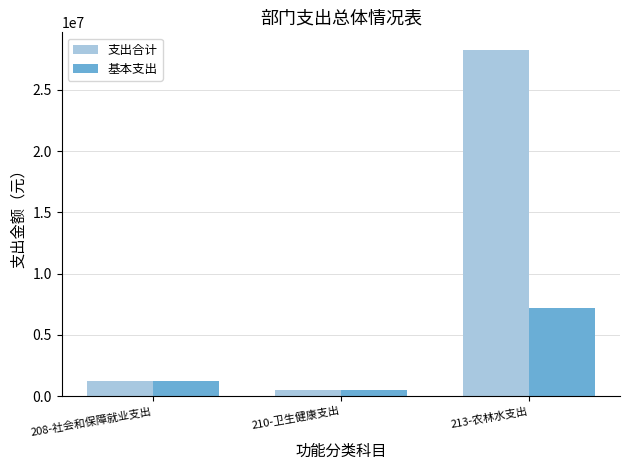

What is the minimum value for 支出合计?

501019.2